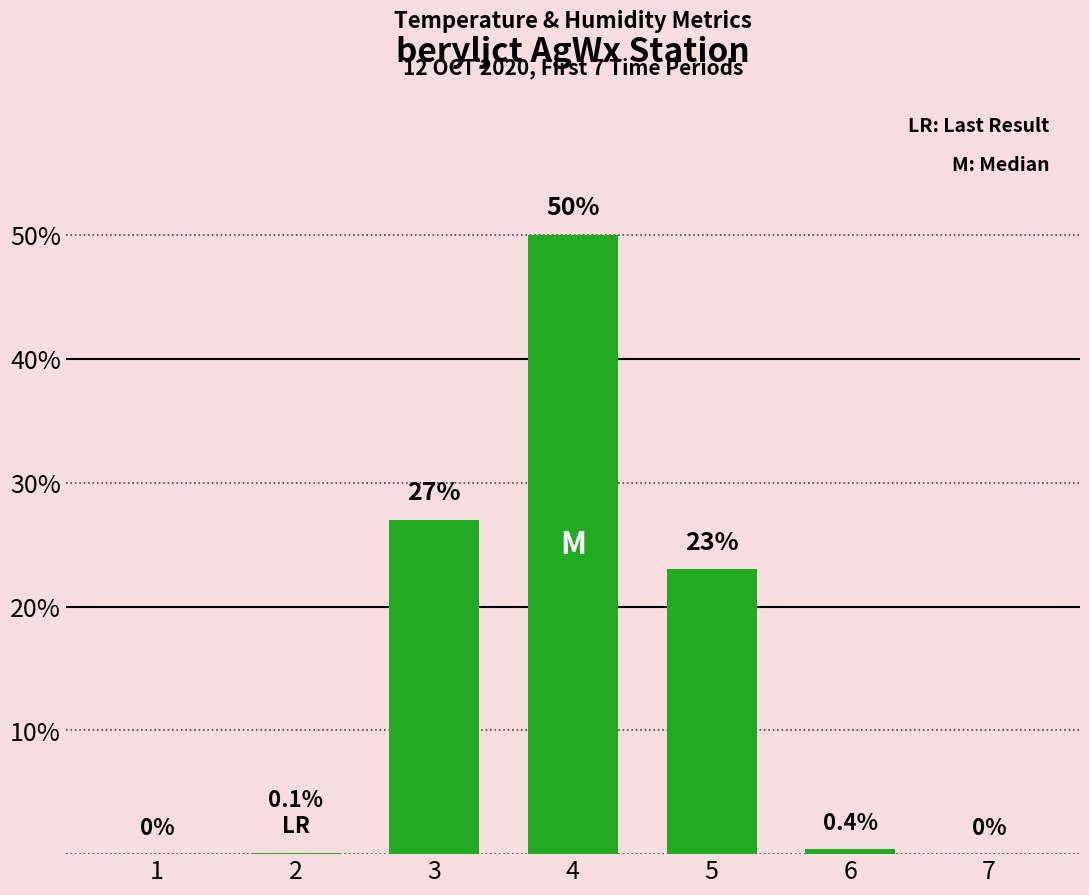

At which category does the chart reach its peak across all series?

4